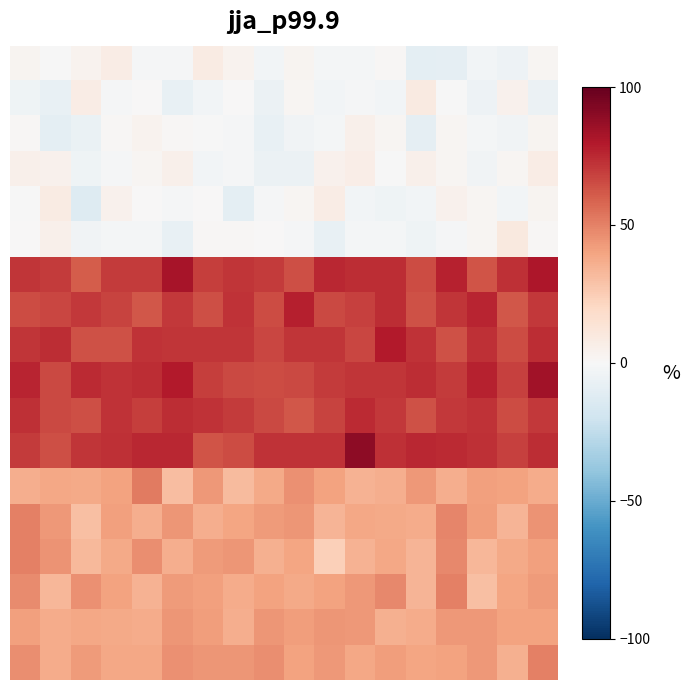

How many series are shown in this chart?

18